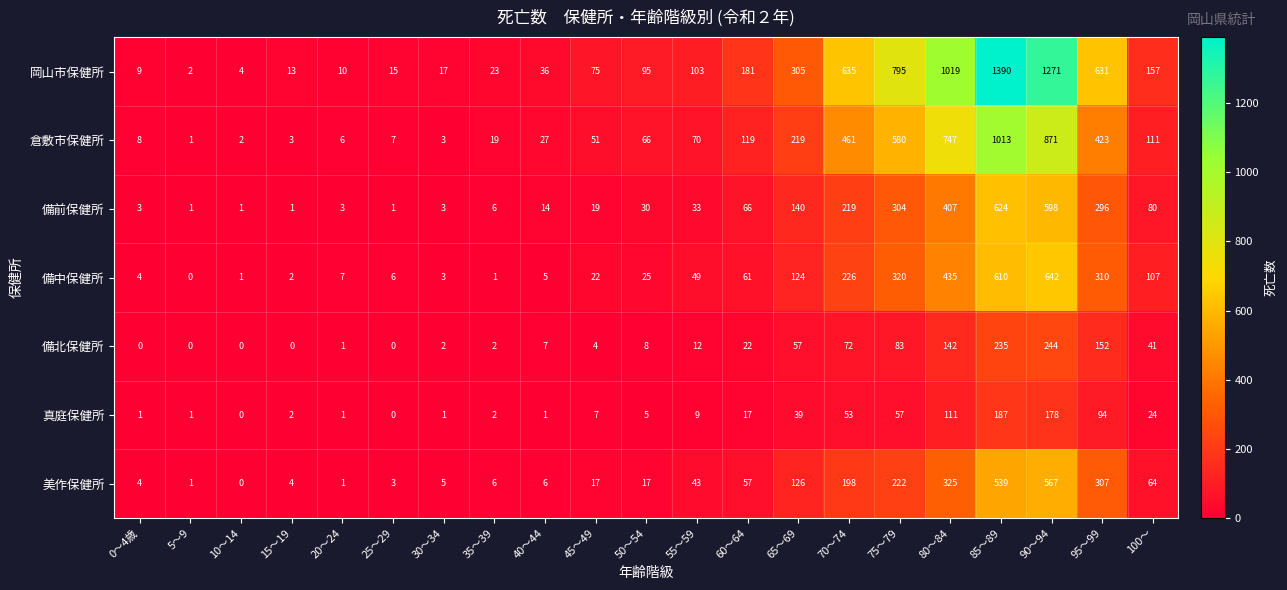

How many data points does each series have?

21